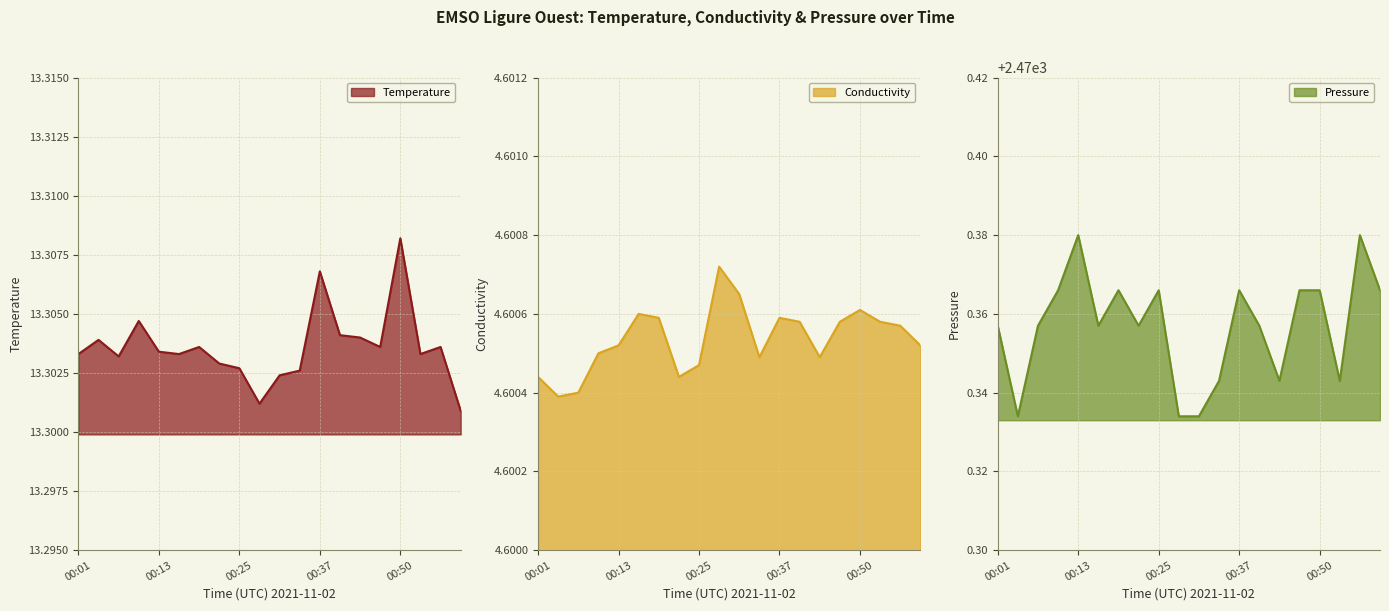

Count the number of data series in this chart.

3